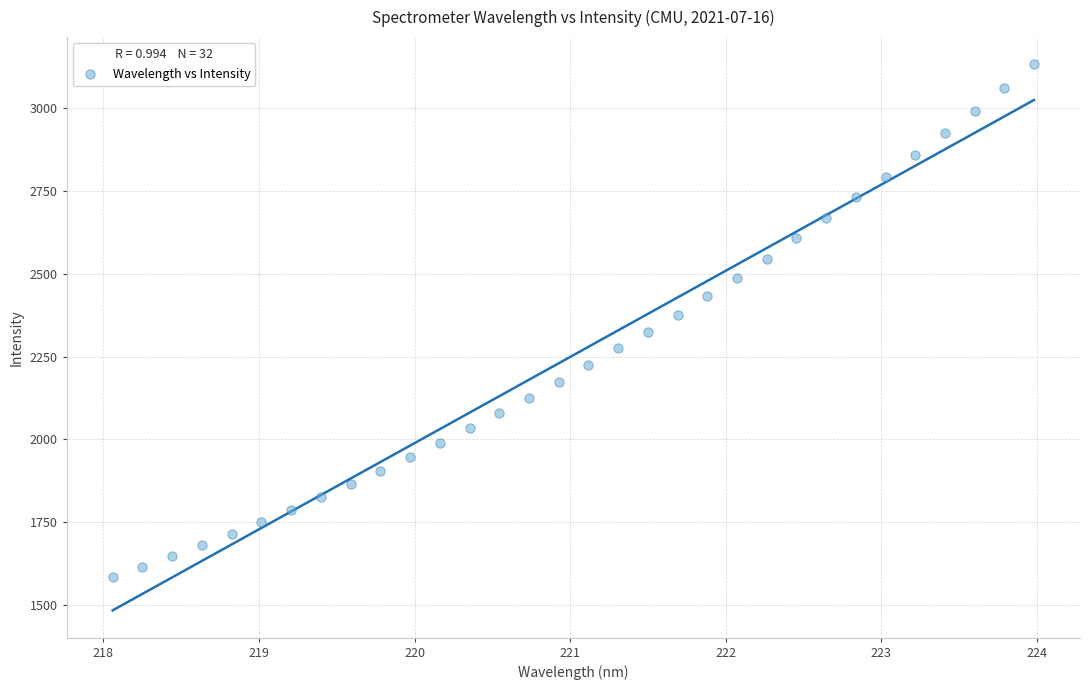

What is the range of X values (max minus min)?

5.9